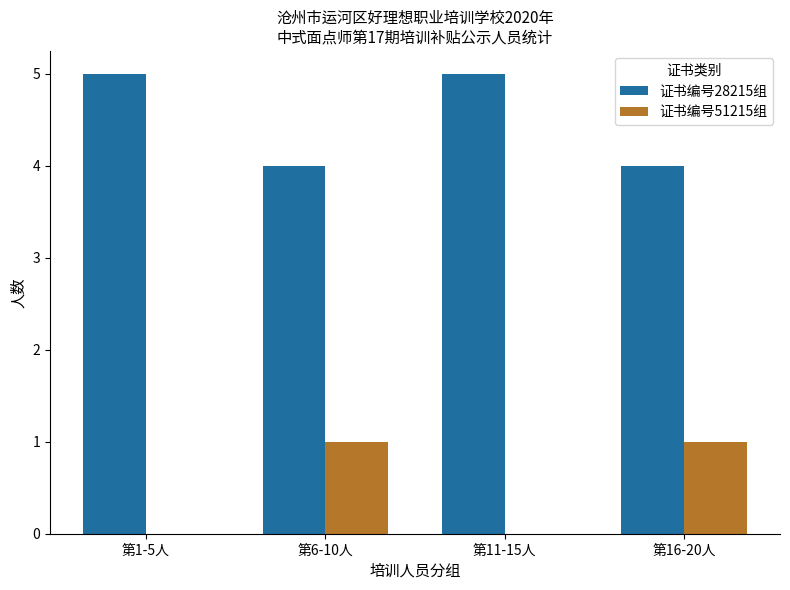

The value of 证书编号28215组 at 第1-5人 is 2. True or false?

False